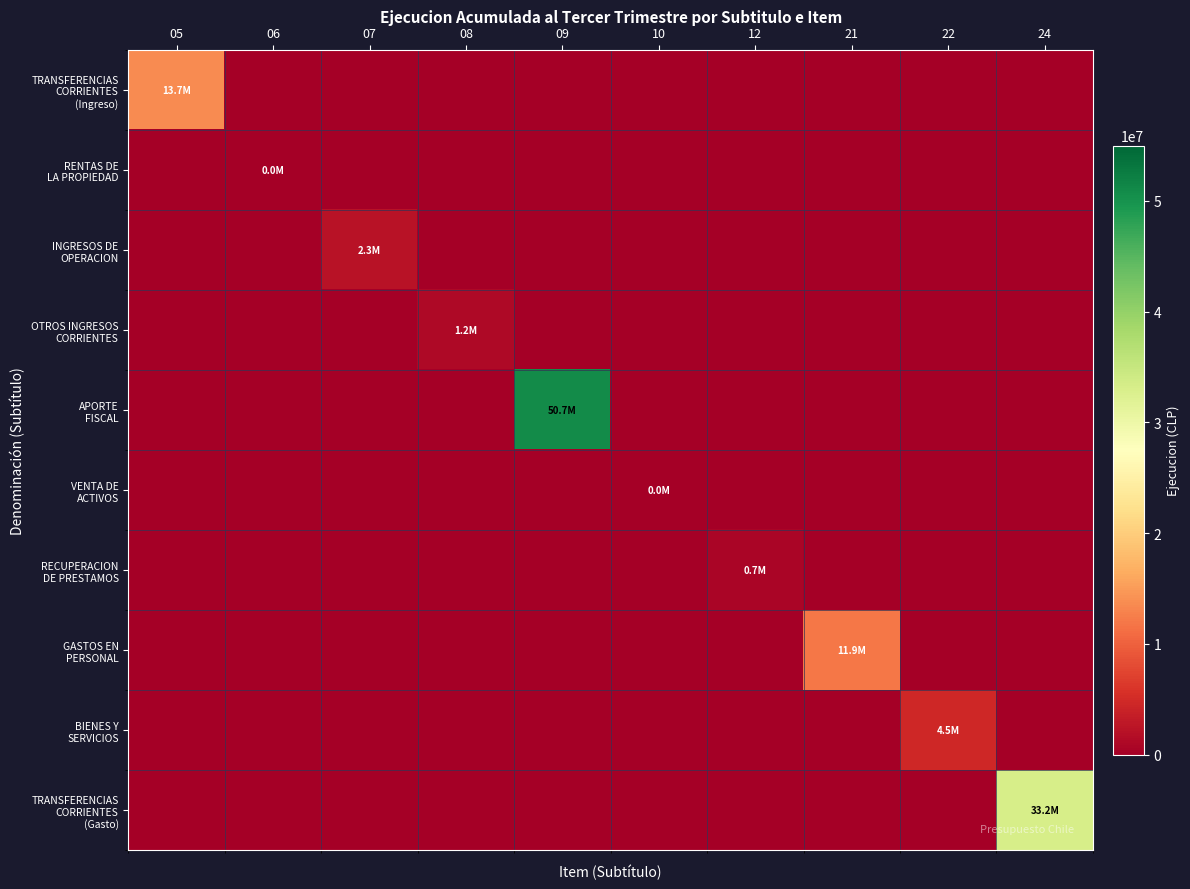

At how many categories does at least one series exceed 12493173?

3